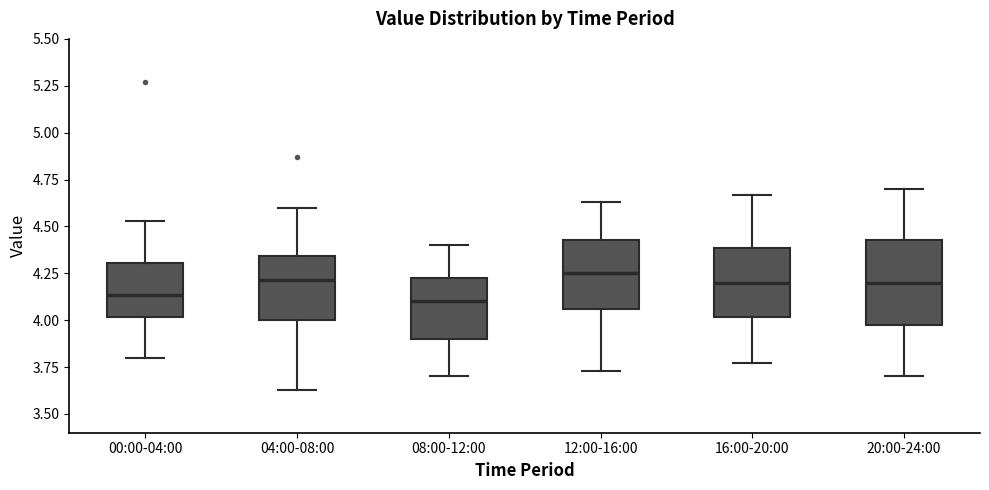

Where is the lower edge of the box for 00:00-04:00 on the y-axis? The values are not printed on the chart, so give them approximately, as read against the axis.

4.00